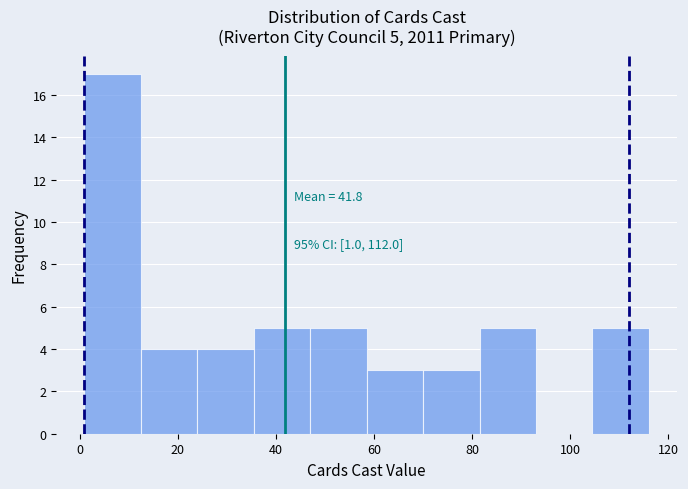

Over which range of the x-axis is the bar tallest?

1.0 to 12.5